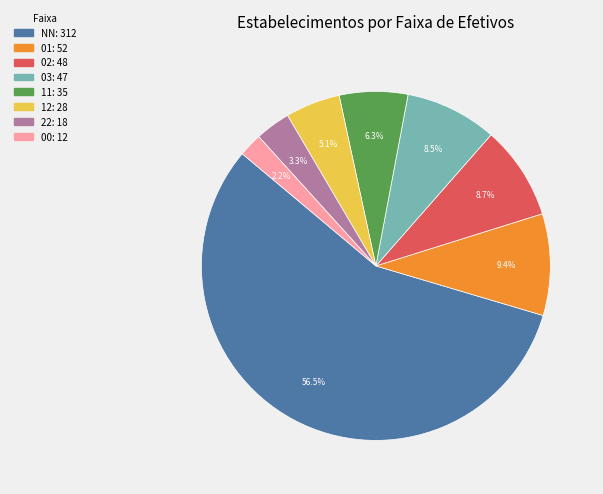

To the nearest percent, what portion does 00 represent?

2%